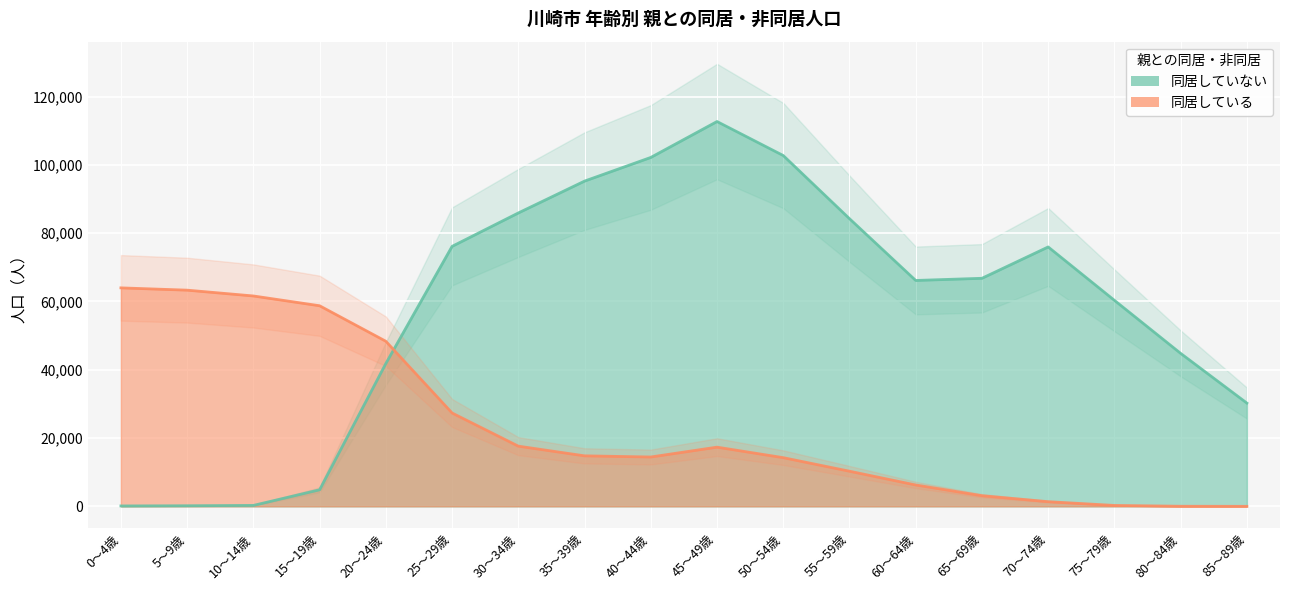

Is it true that 同居している equals 58732 at 15～19歳?

True